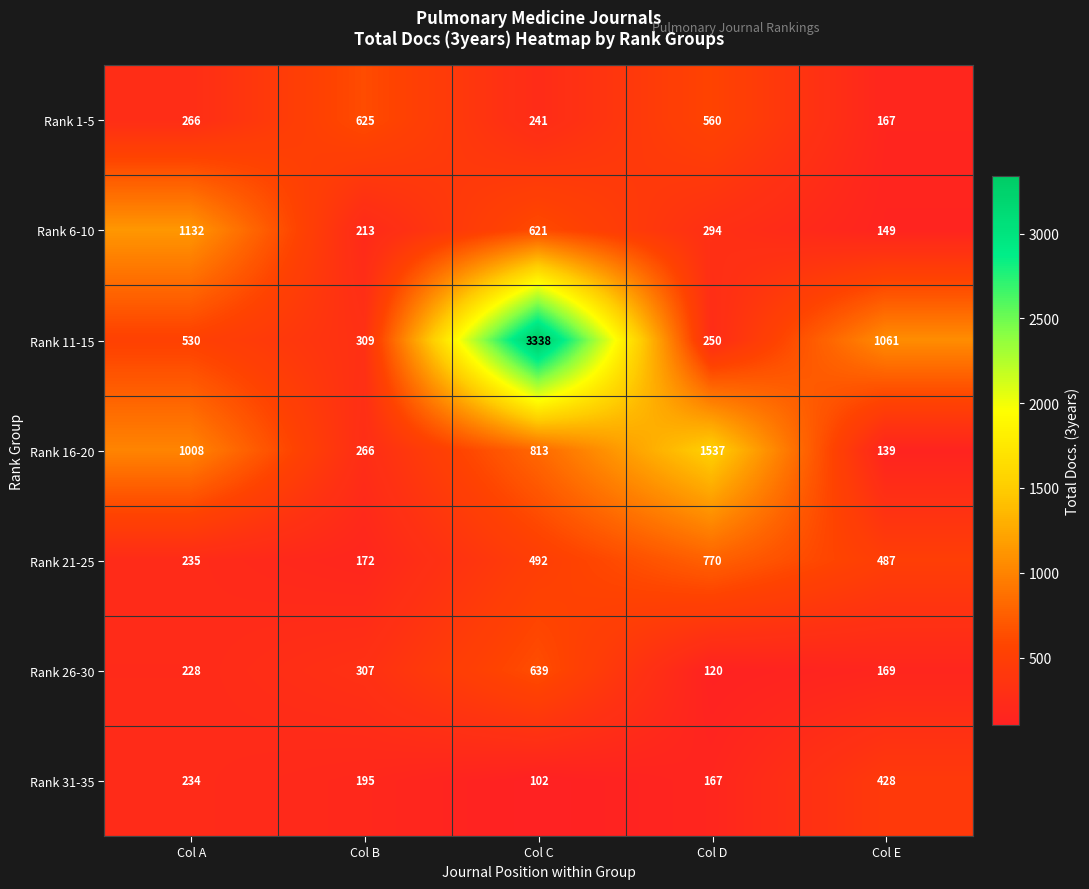

Rank the series by their maximum value, from lowest to highest.

Rank 31-35, Rank 1-5, Rank 26-30, Rank 21-25, Rank 6-10, Rank 16-20, Rank 11-15